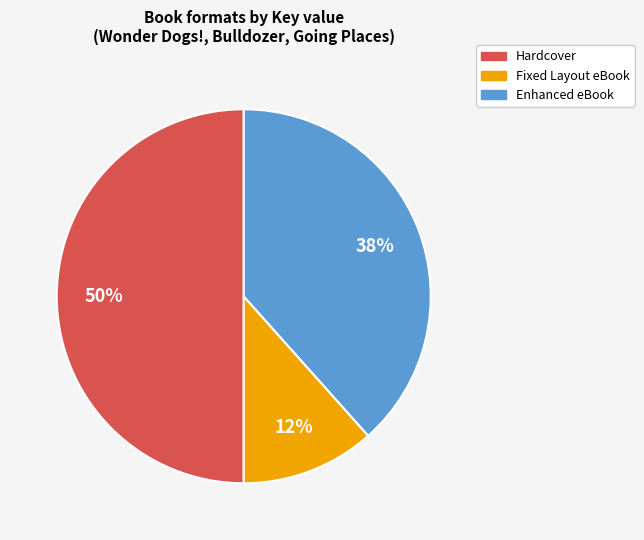

Does Enhanced eBook represent more than half of the total?

No